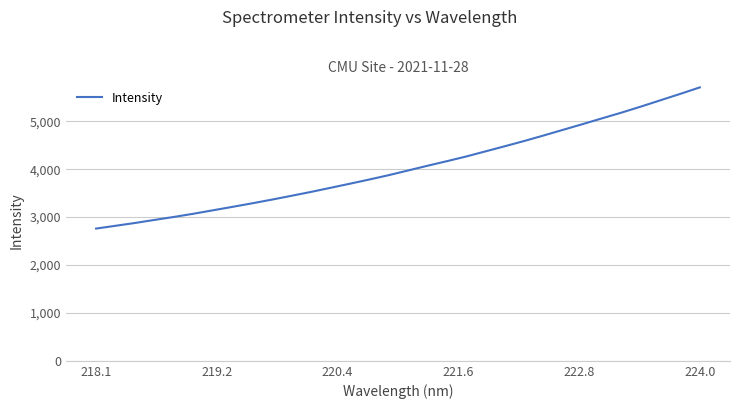

What is the maximum value shown in the chart?

5707.1